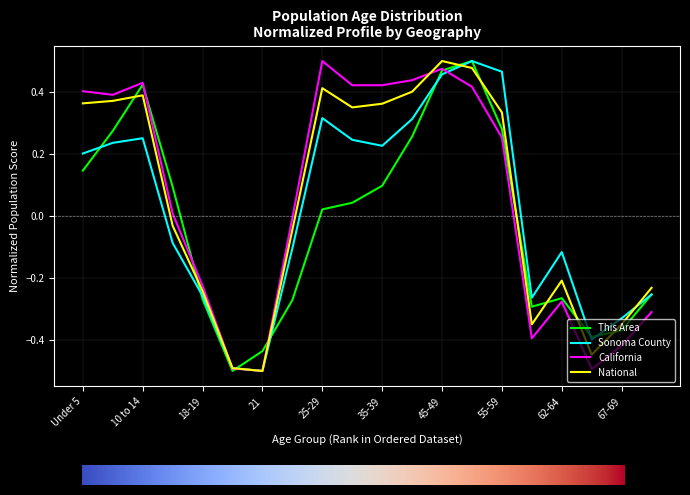

What is the smallest value displayed?

-0.5